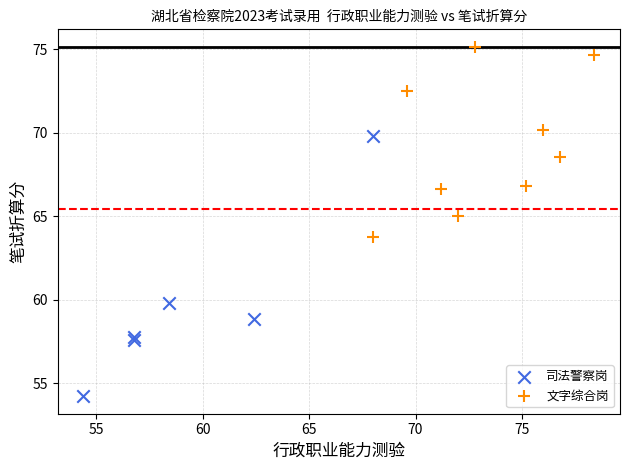

Which series reaches the minimum Y coordinate?

司法警察岗